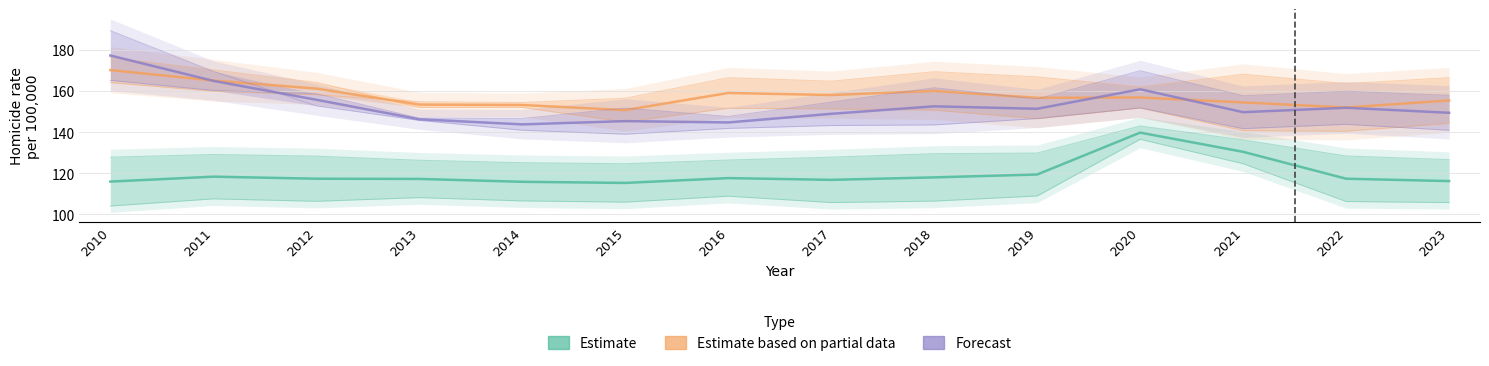

Where is the first local minimum for Forecast?

2014